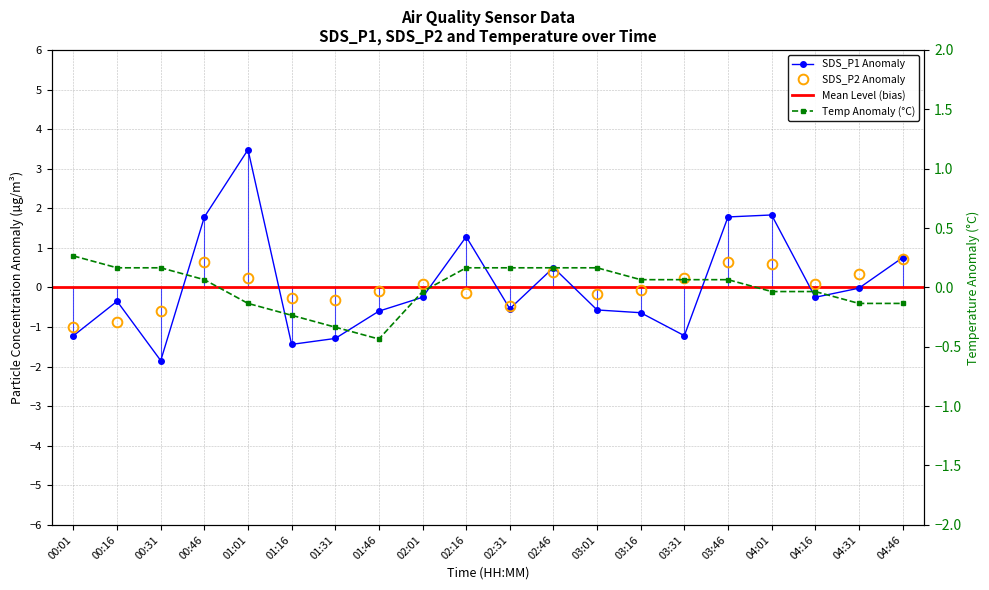

Reading left to right, what are all the values shown in this chart?

SDS_P1: -1.2	-0.4	-1.9	1.8	3.5	-1.4	-1.3	-0.6	-0.2	1.3	-0.5	0.5	-0.6	-0.6	-1.2	1.8	1.8	-0.2	-0.0	0.8
SDS_P2: -1.0	-0.9	-0.6	0.6	0.2	-0.3	-0.3	-0.1	0.1	-0.1	-0.5	0.4	-0.2	-0.1	0.2	0.6	0.6	0.1	0.3	0.7
Temp: 0.3	0.2	0.2	0.1	-0.1	-0.2	-0.3	-0.4	-0.0	0.2	0.2	0.2	0.2	0.1	0.1	0.1	-0.0	-0.0	-0.1	-0.1